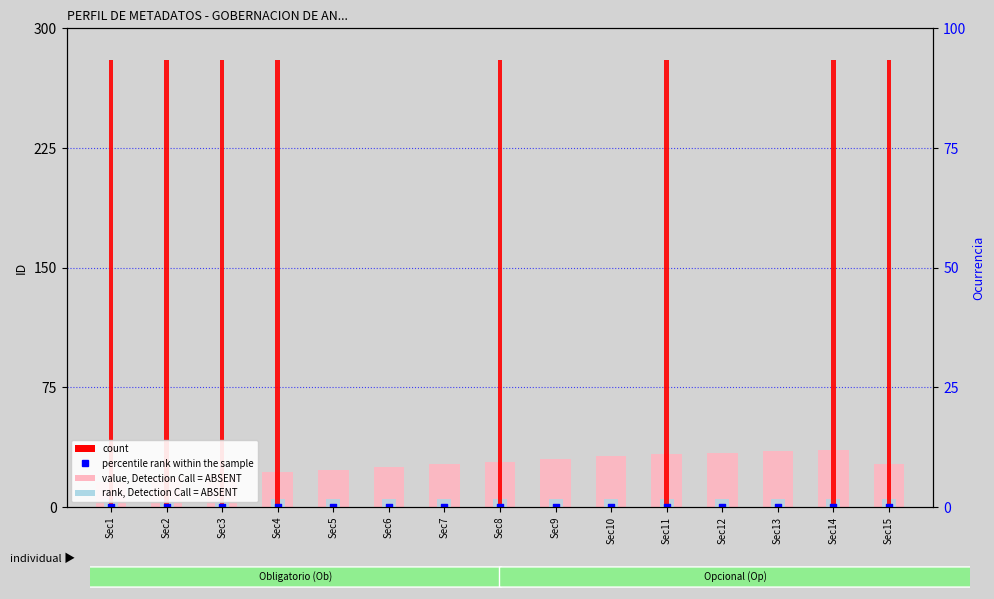

Which series has the largest total across all categories?

count